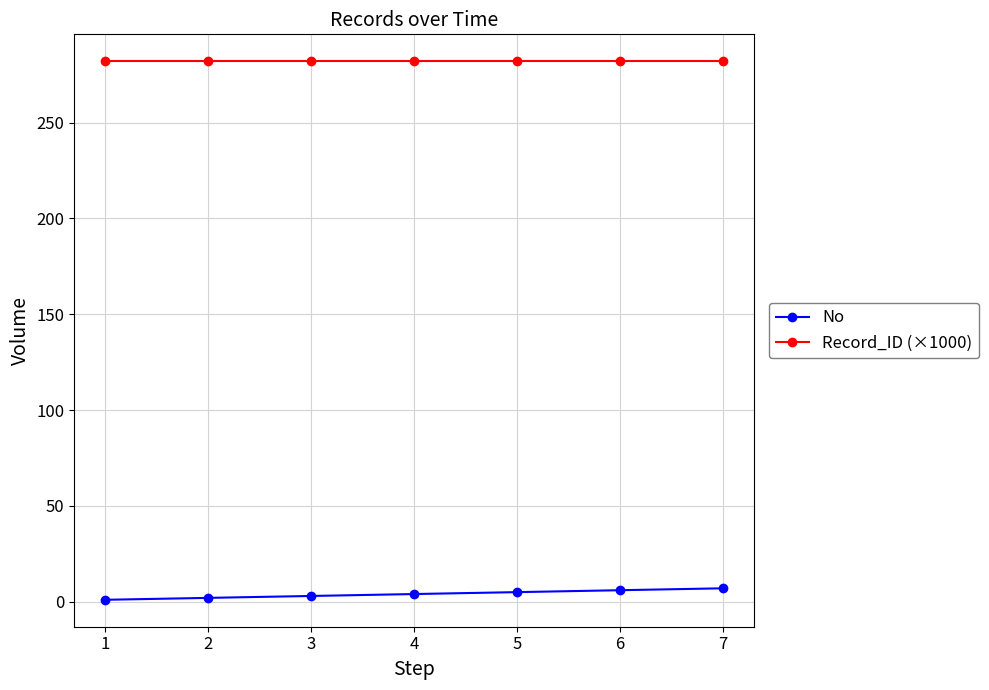

Rank the series by their average value, from lowest to highest.

No, Record_ID (×1000)